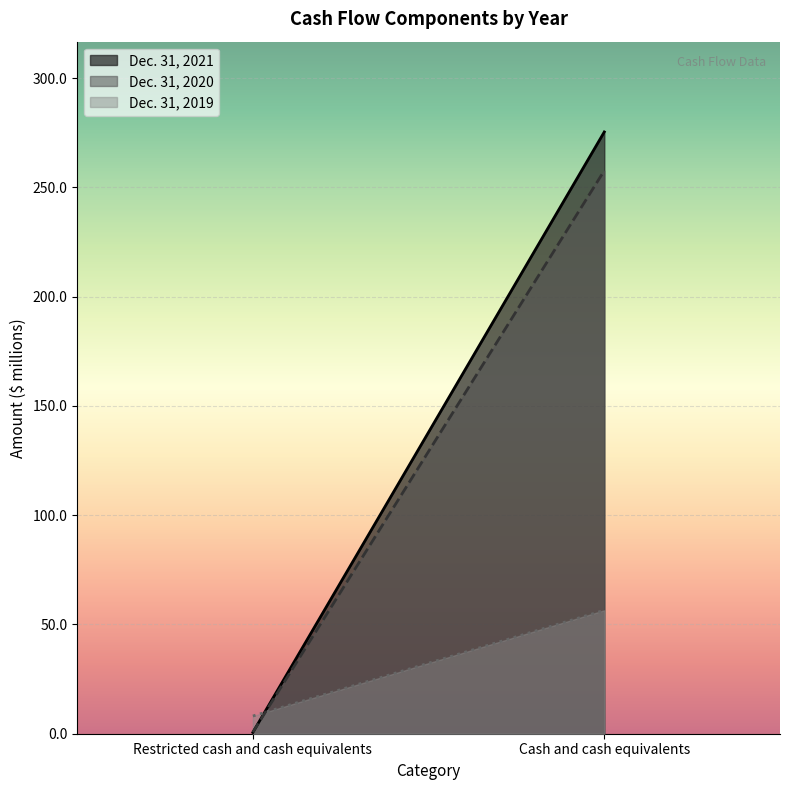

Rank the categories by Dec. 31, 2020 value from lowest to highest.

Restricted cash and cash equivalents, Cash and cash equivalents